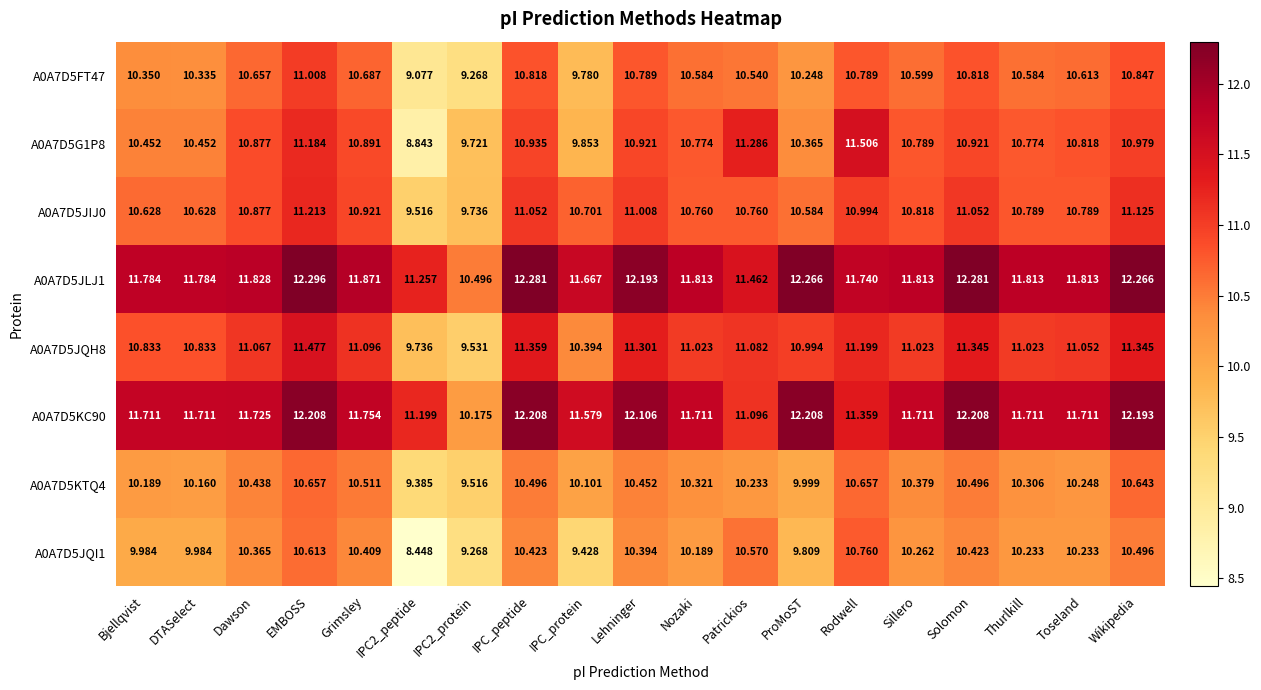

Which category has the highest value in the A0A7D5FT47 series?

EMBOSS